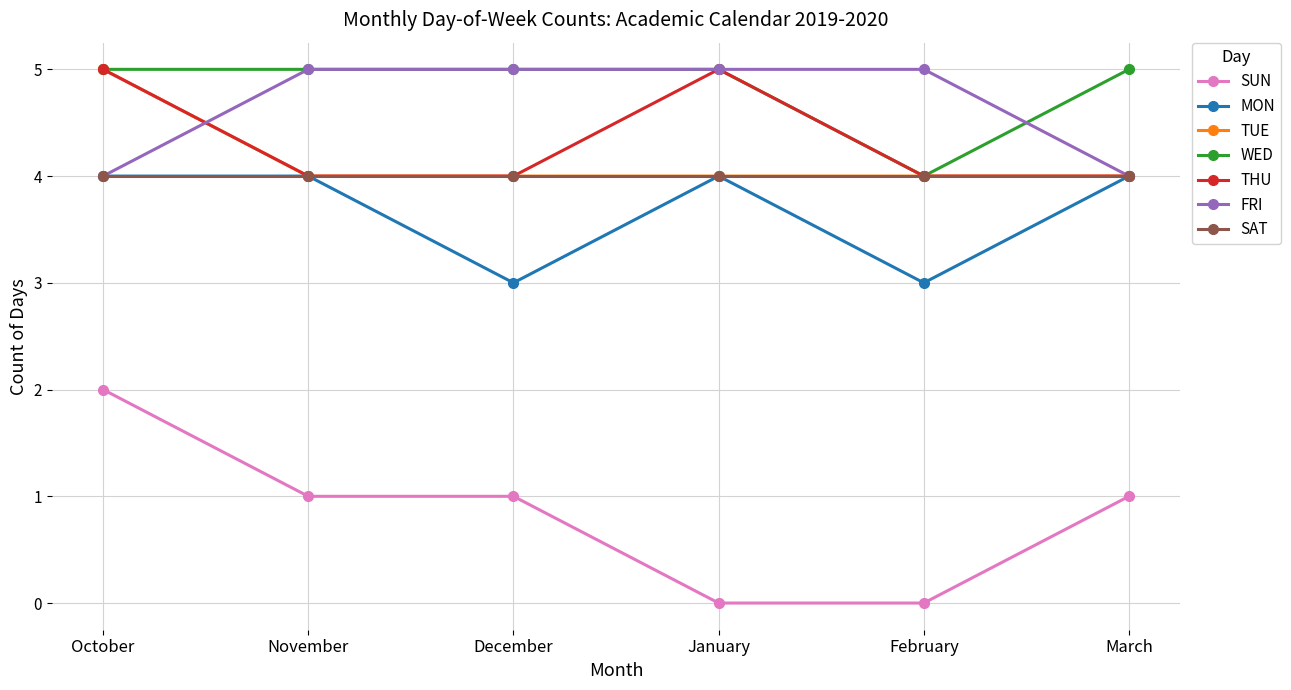

True or false: SAT has a value of 1 at March.

False